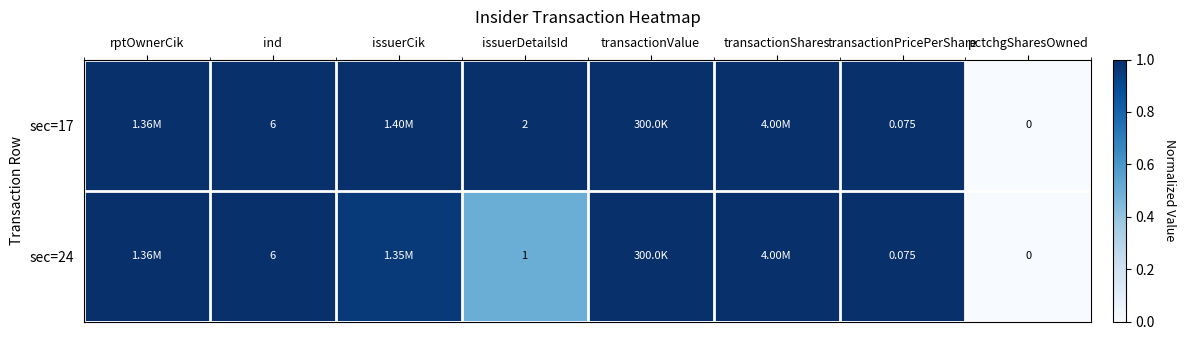

What is the sum of the sec=17 values at pctchgSharesOwned and issuerCik?

1.0